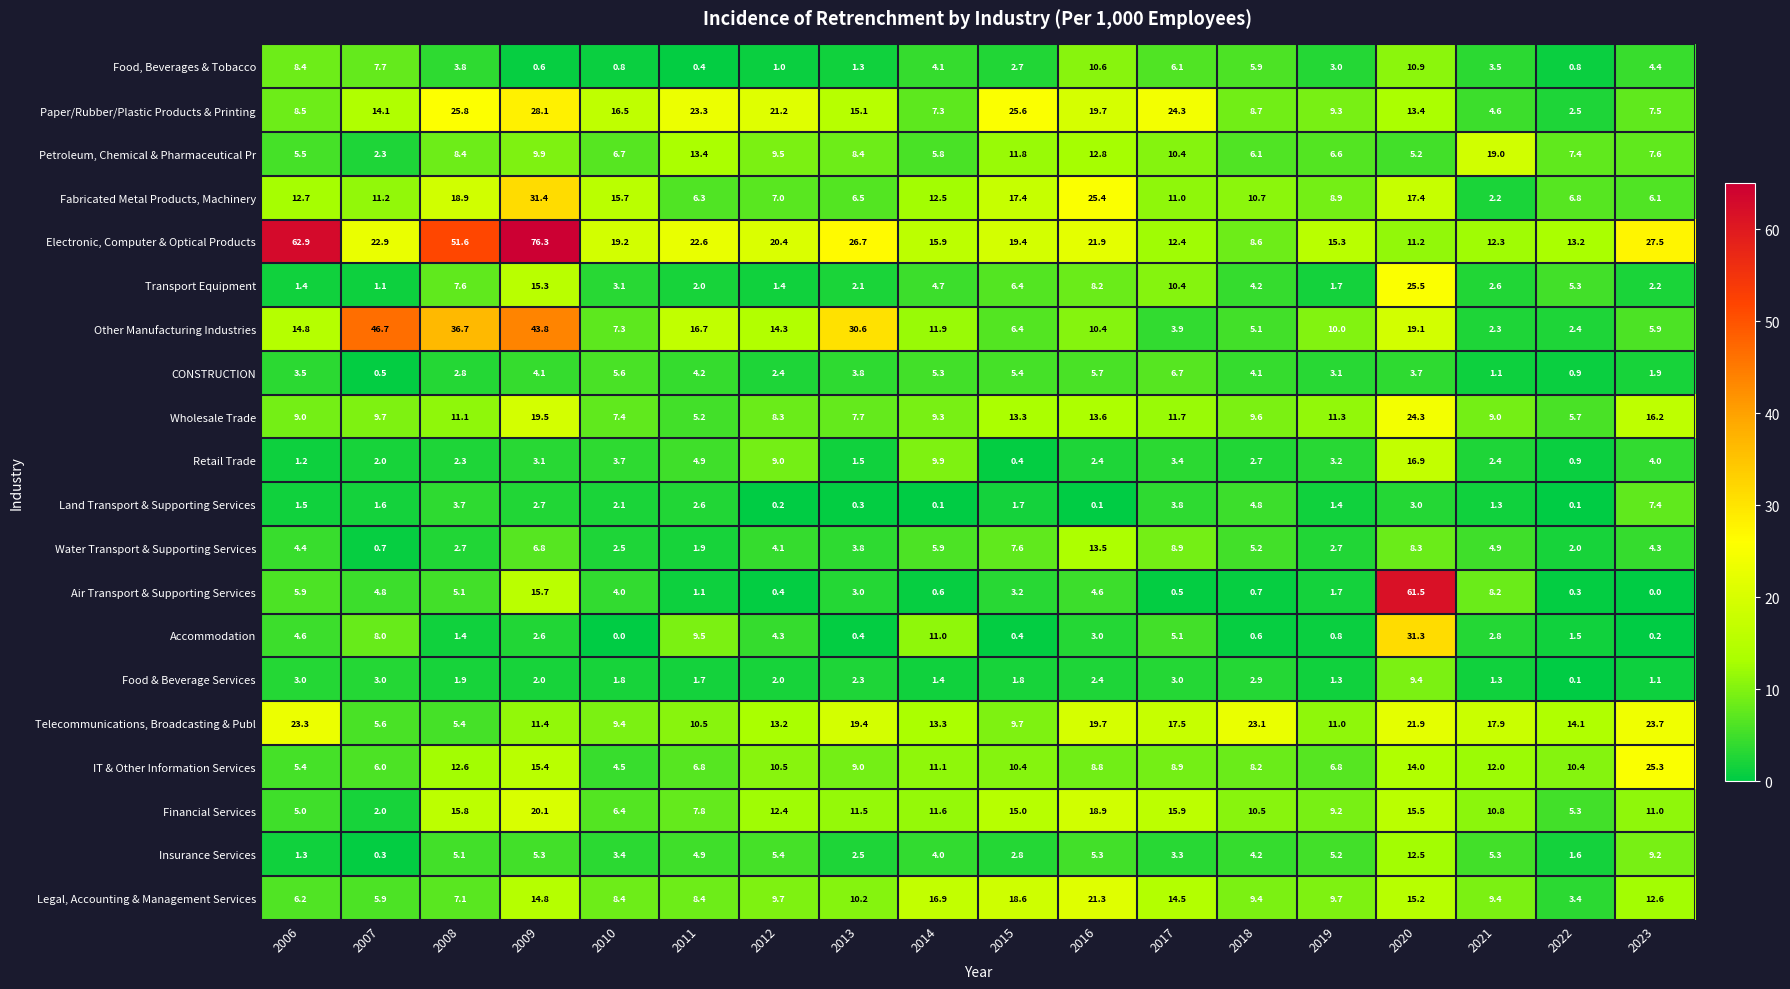

At which label is Electronic, Computer & Optical Products closest to 42?

2008